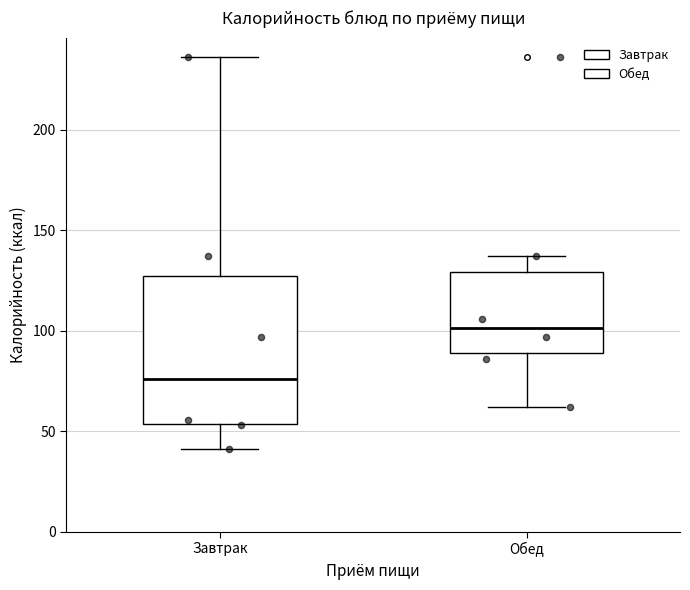

Comparing the boxes themselves (not the whiskers), which one is the tallest?

Завтрак